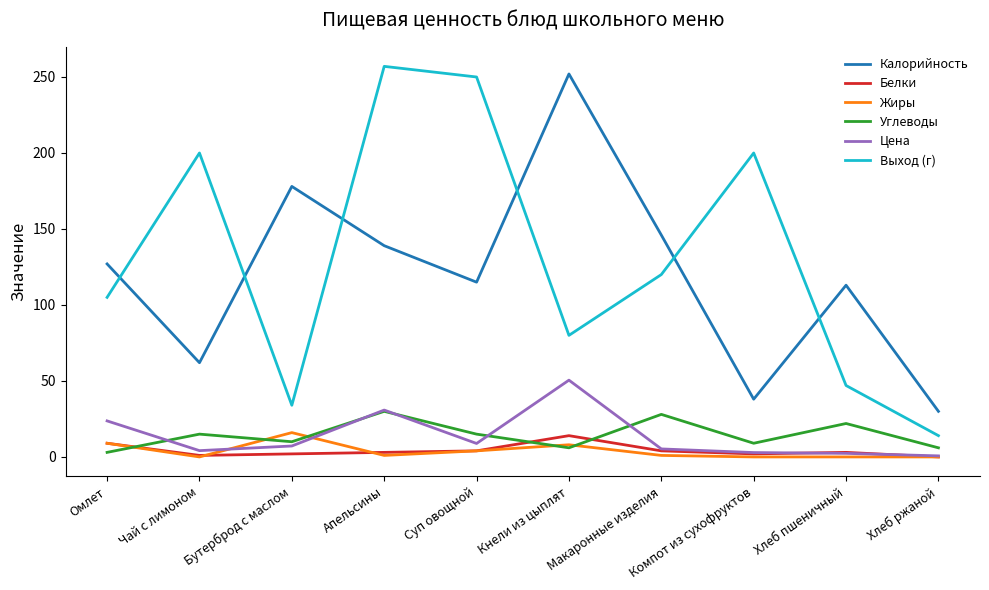

What is the difference between the Жиры values at Омлет and Апельсины?

8.0